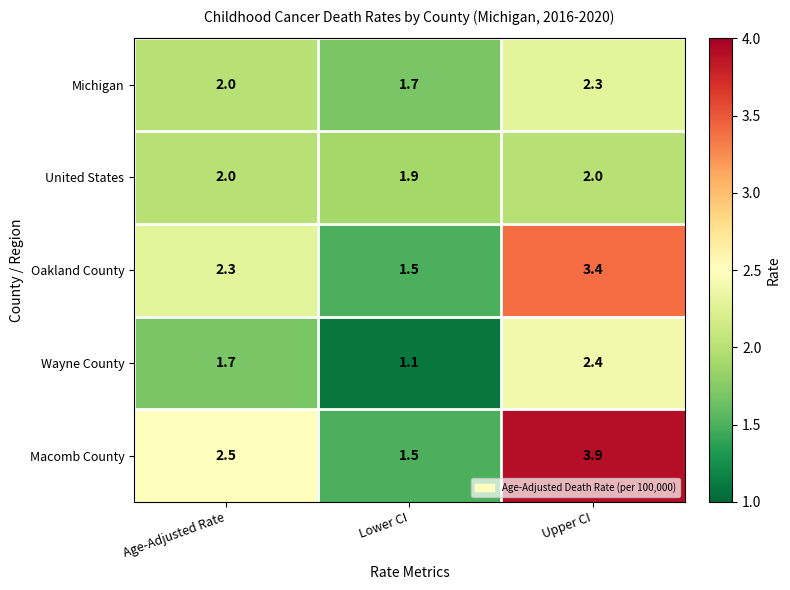

Reading right to left, transcribe all the data shown in this chart.

Michigan: 2.3	1.7	2.0
United States: 2.0	1.9	2.0
Oakland County: 3.4	1.5	2.3
Wayne County: 2.4	1.1	1.7
Macomb County: 3.9	1.5	2.5